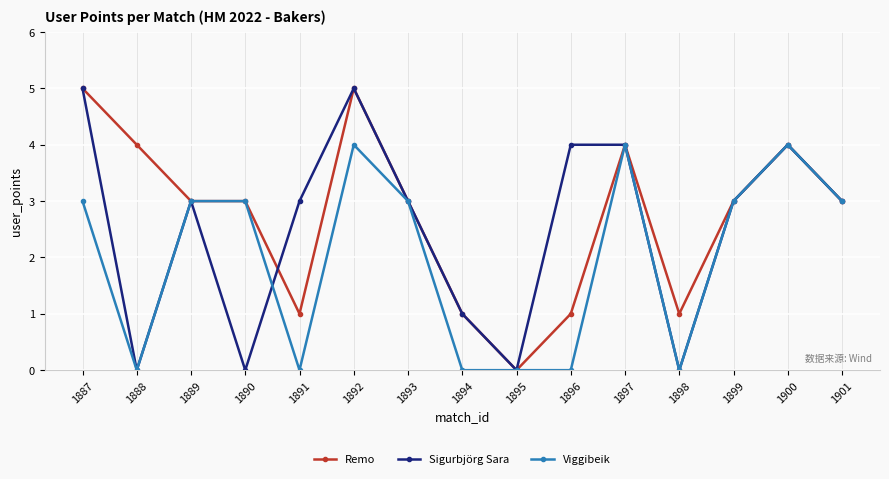

What is the maximum value for Viggibeik?

4